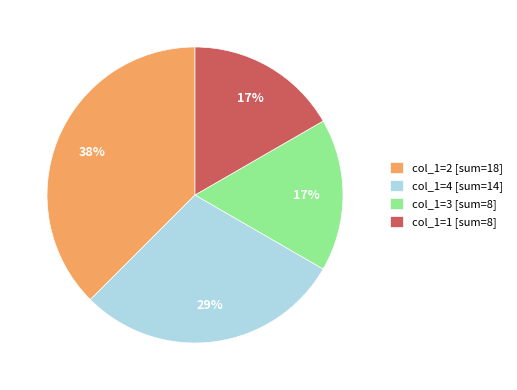

Combined, do col_1=2 [sum=18] and col_1=1 [sum=8] account for over 50%?

Yes